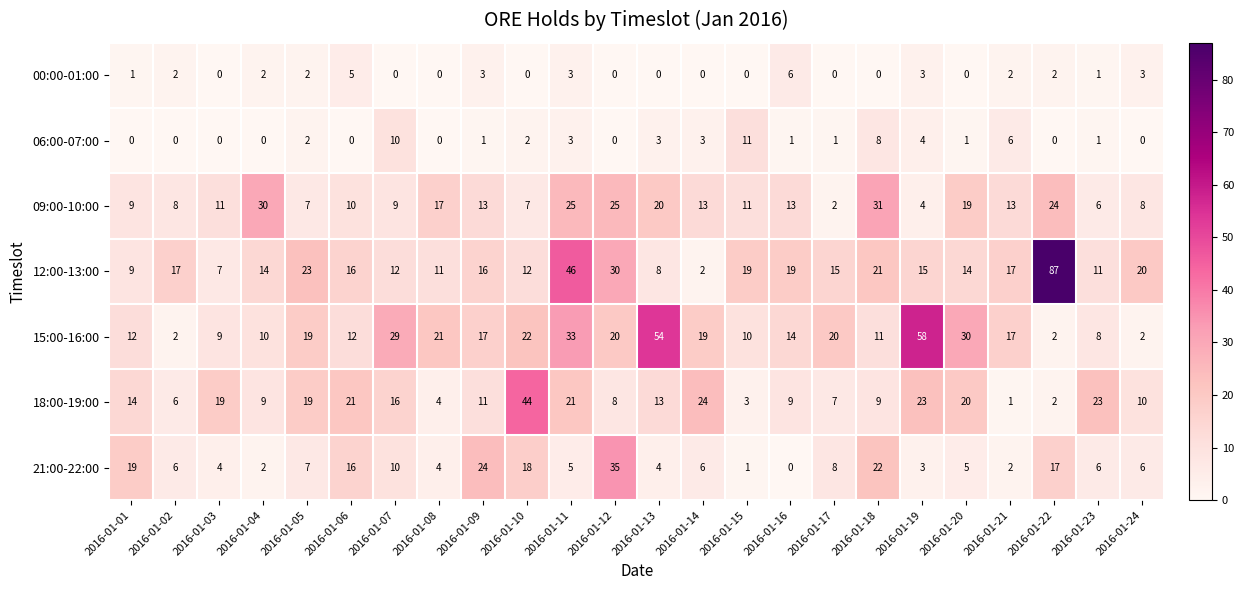

What is the difference between the highest and lowest values at 2016-01-19?

55